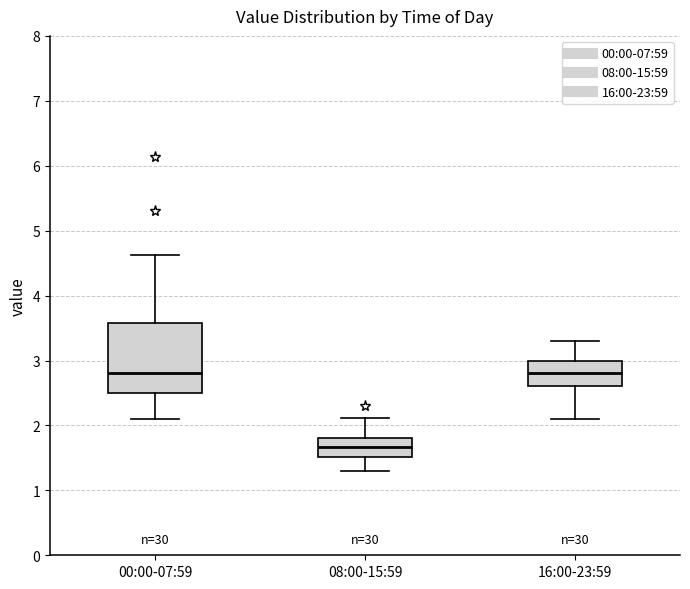

Where does the upper whisker of the box for 00:00-07:59 end on the y-axis? The values are not printed on the chart, so give them approximately, as read against the axis.

4.6